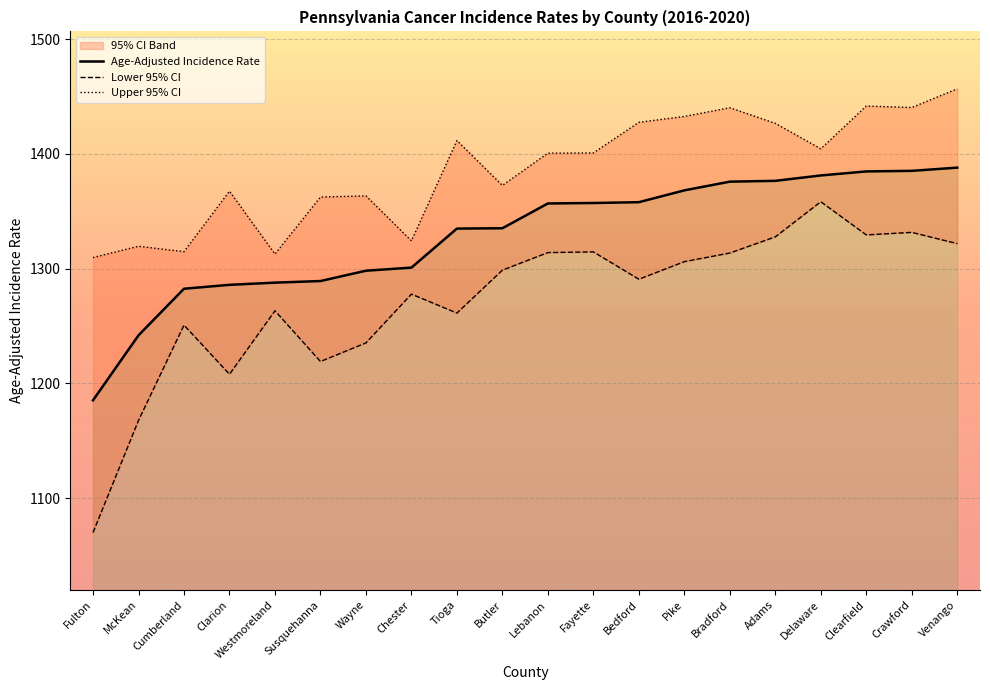

The value of Upper 95% CI at Clearfield is 1441.7. True or false?

True